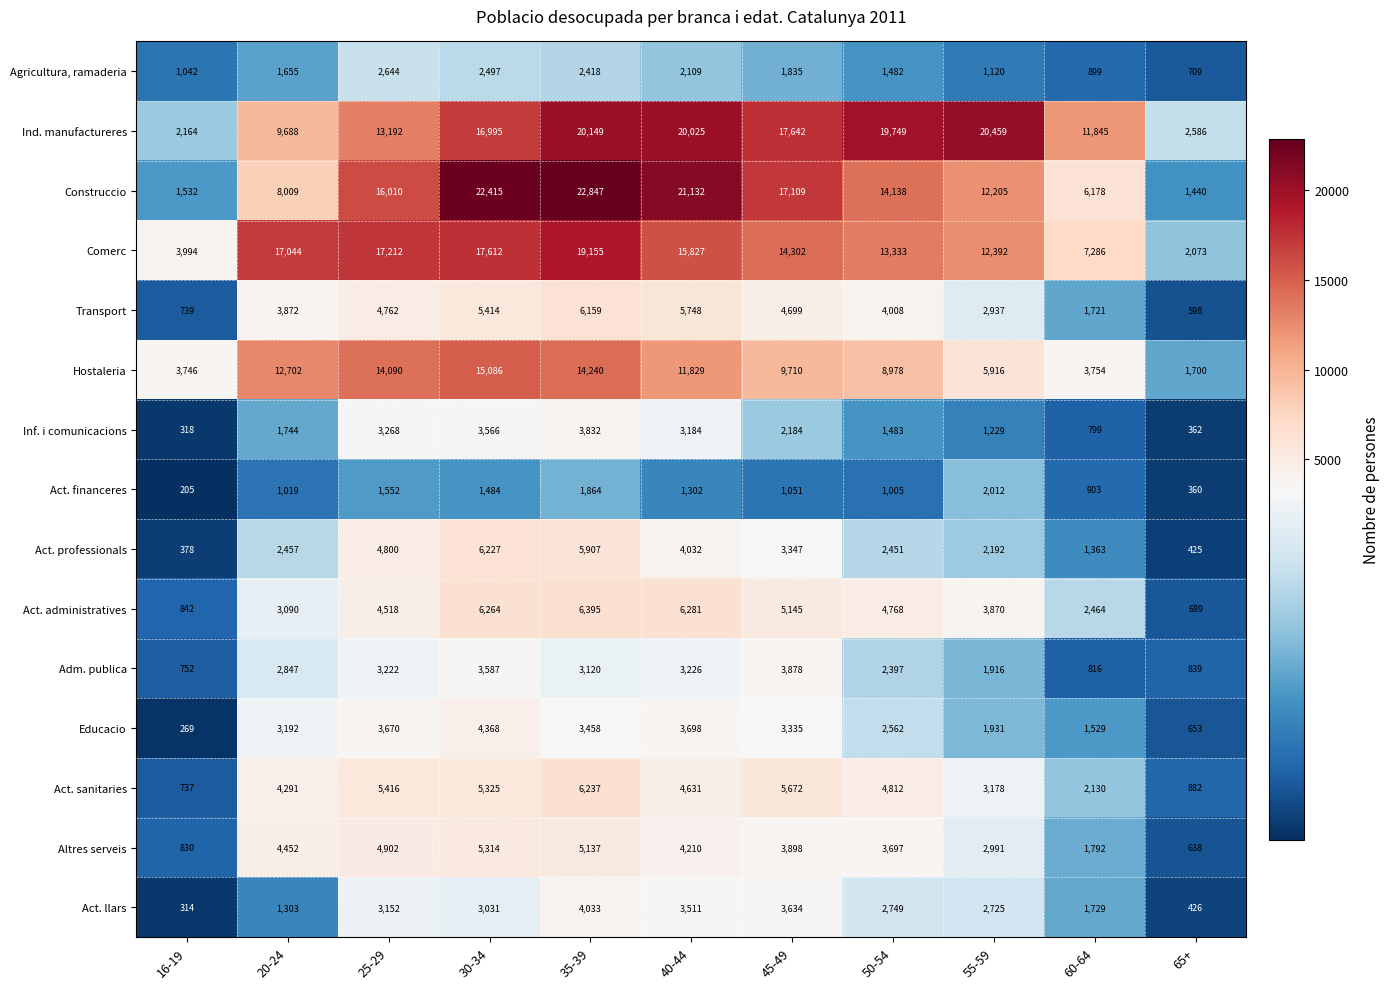

What value does the Act. administratives series have at 55-59, to the nearest 10?

3870